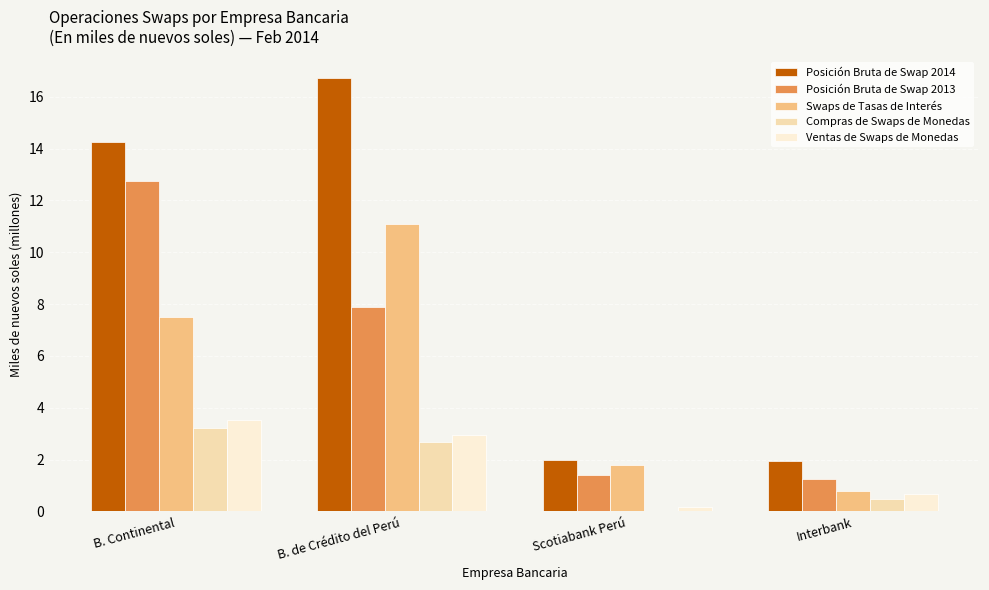

Is the value of Posición Bruta de Swap 2014 at B. Continental greater than the value of Posición Bruta de Swap 2013 at Interbank?

Yes